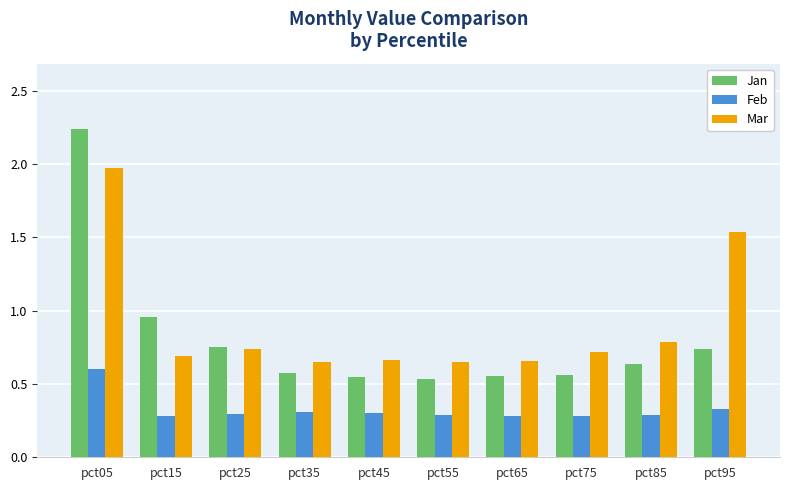

What is the total value across all series at pct25?

1.8